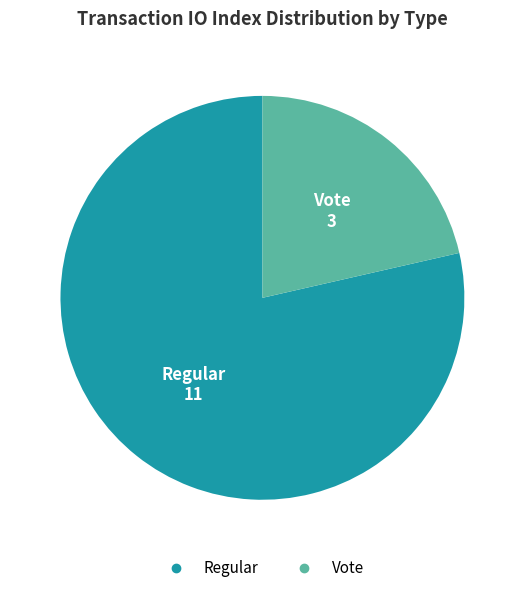

Does any single category account for the majority?

Yes